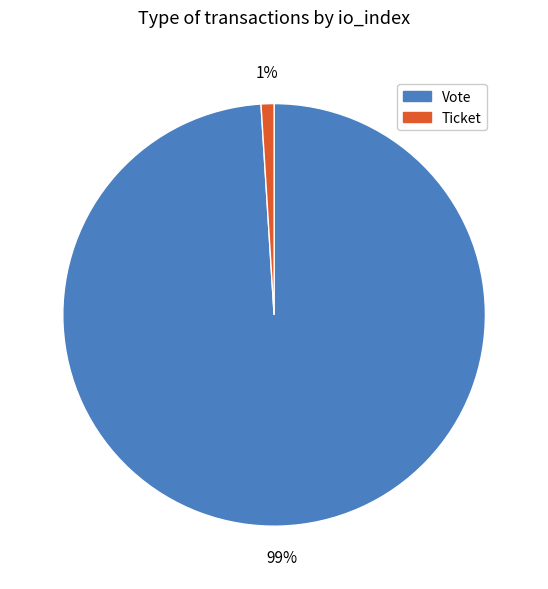

Combined, do Vote and Ticket account for over 50%?

Yes